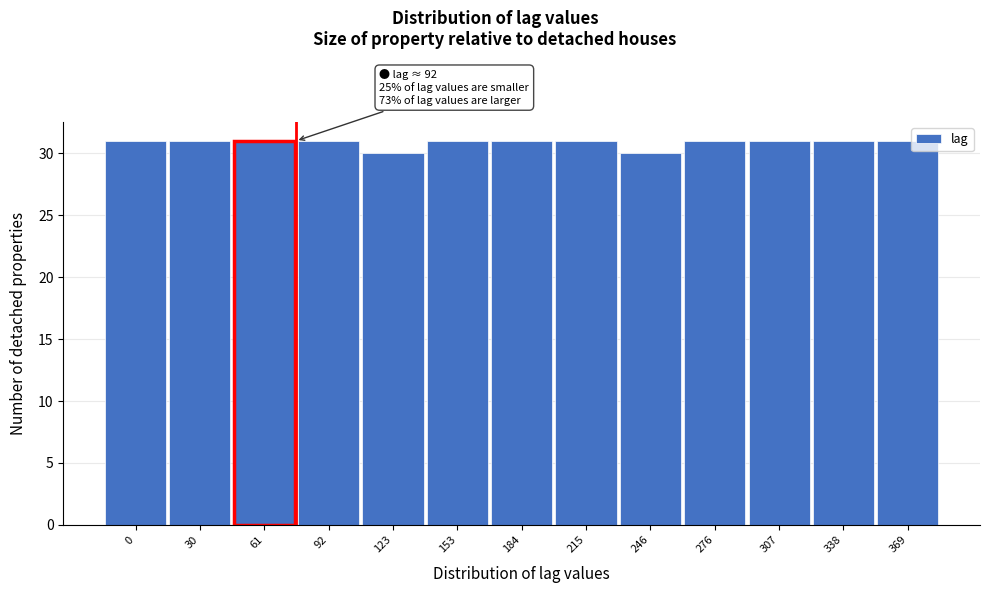

Reading left to right, transcribe all the data shown in this chart.

0=31	30=31	61=31	92=31	123=30	153=31	184=31	215=31	246=30	276=31	307=31	338=31	369=31